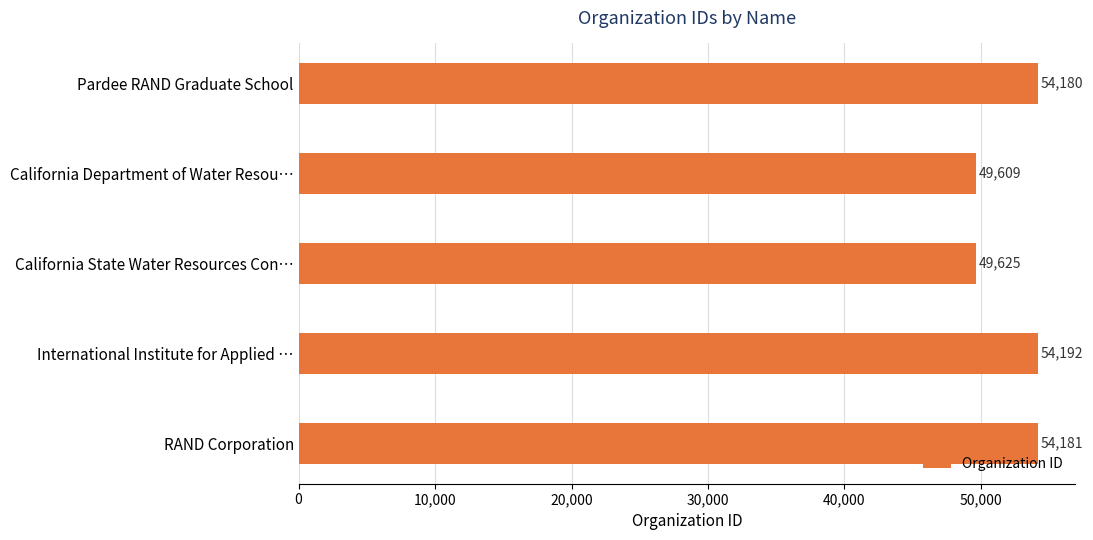

What is the label of the 4th bar from the bottom?

California Department of Water Resou…